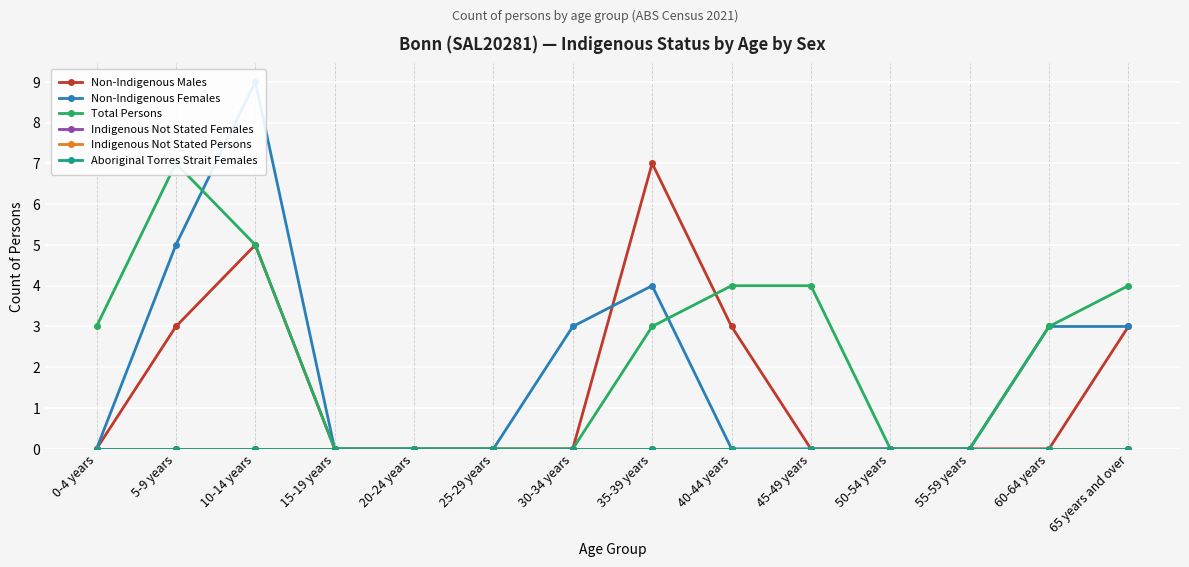

Rank the categories by Aboriginal Torres Strait Females value from highest to lowest.

0-4 years, 5-9 years, 10-14 years, 15-19 years, 20-24 years, 25-29 years, 30-34 years, 35-39 years, 40-44 years, 45-49 years, 50-54 years, 55-59 years, 60-64 years, 65 years and over